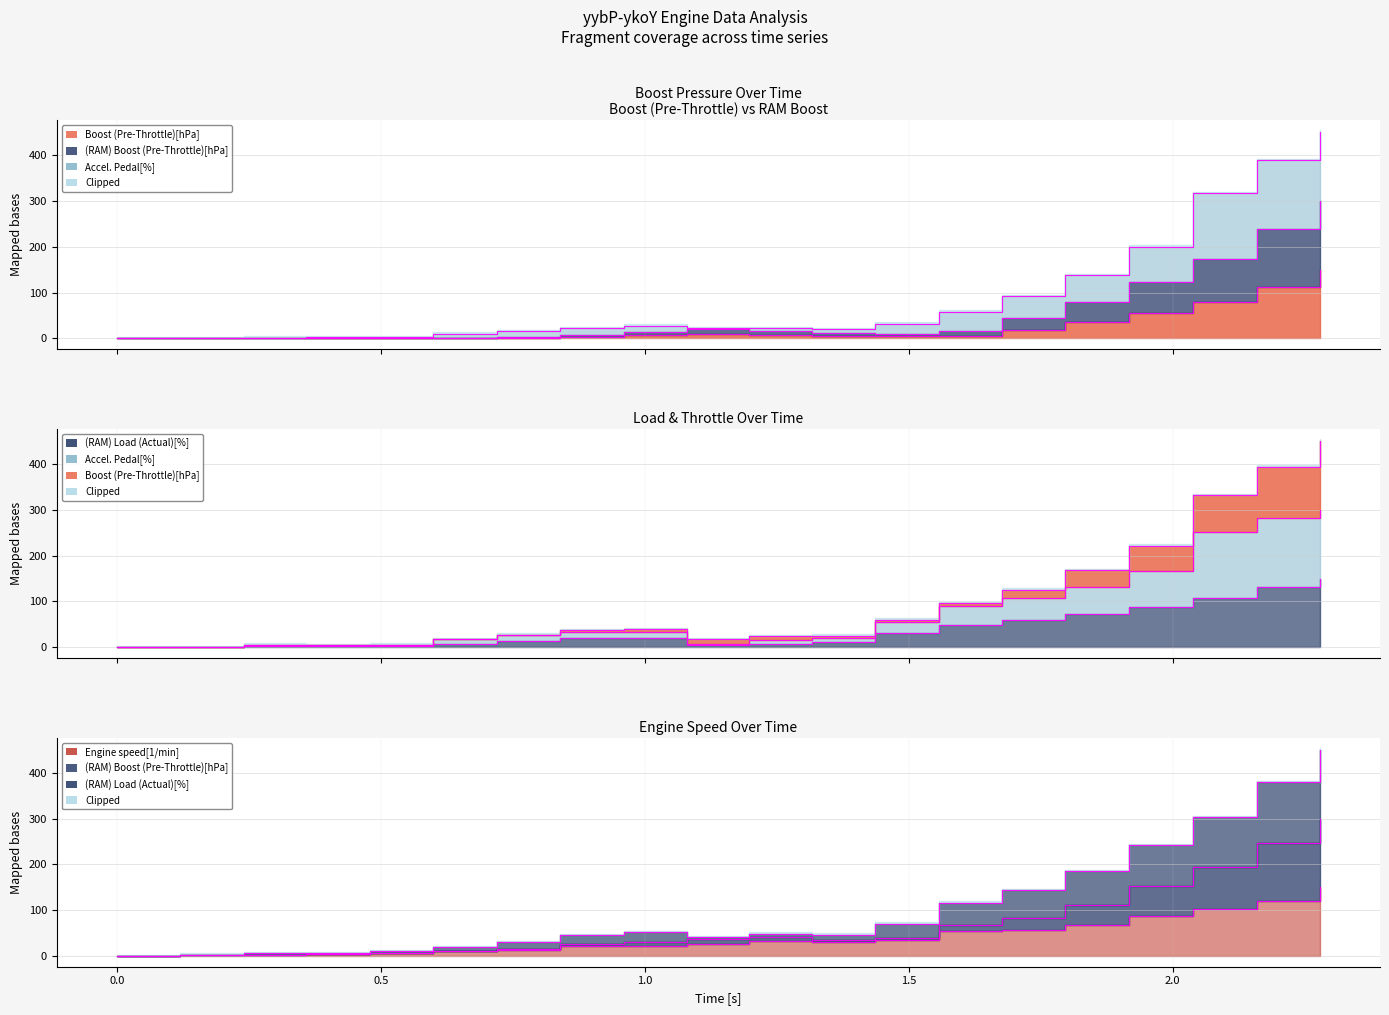

Read the (RAM) Load (Actual)[%] value at 0.599.

8.3